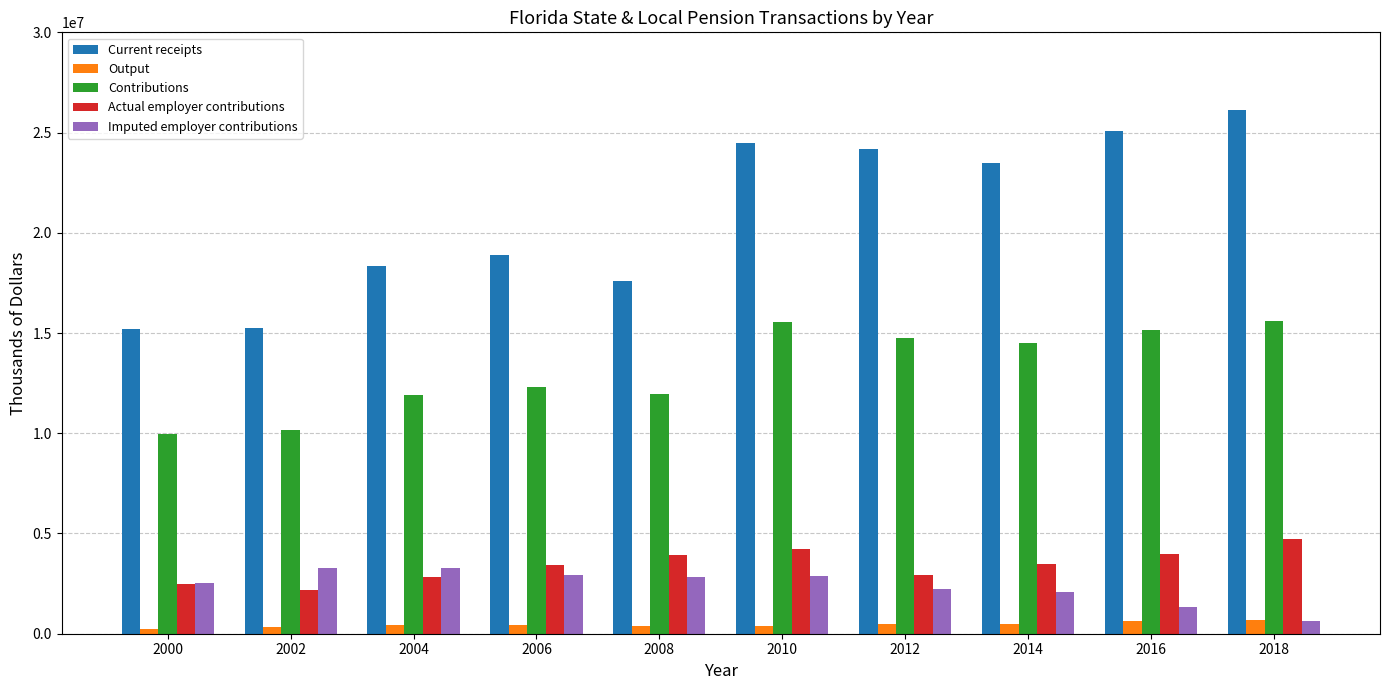

What is the maximum value shown in the chart?

26103655